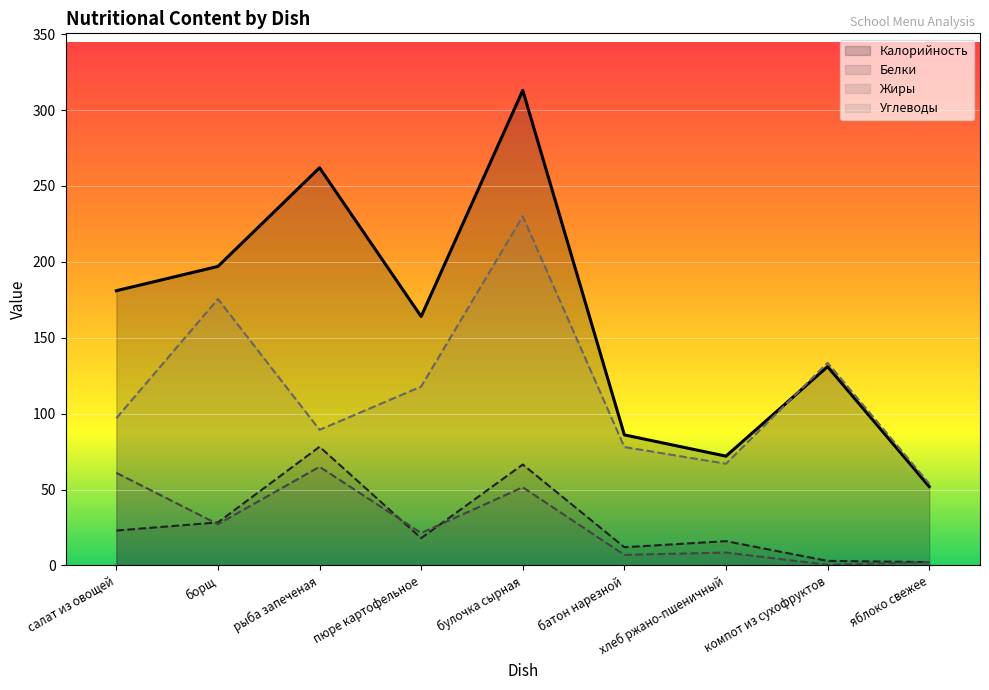

What position from the right is яблоко свежее?

1